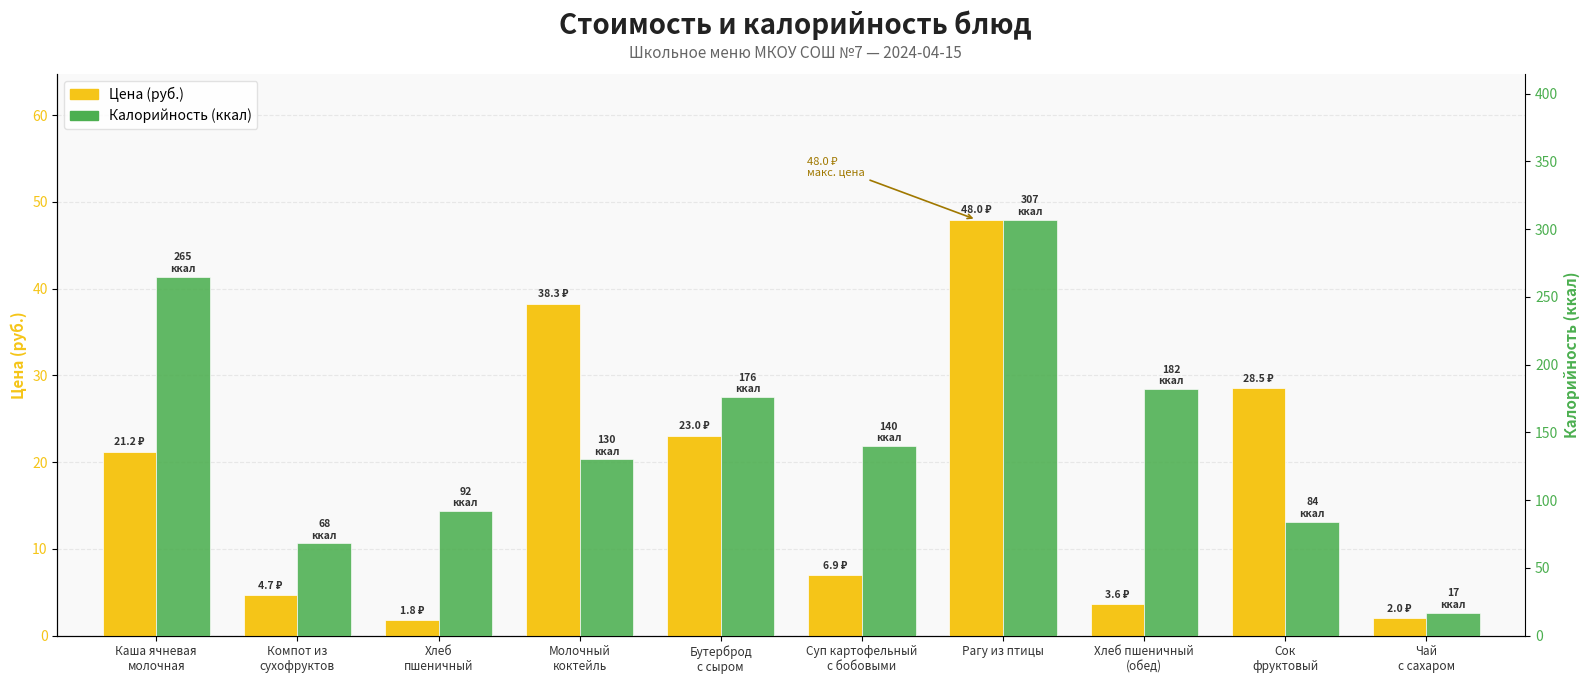

What is the difference between the maximum and minimum values in the Цена (руб.) series?

46.2